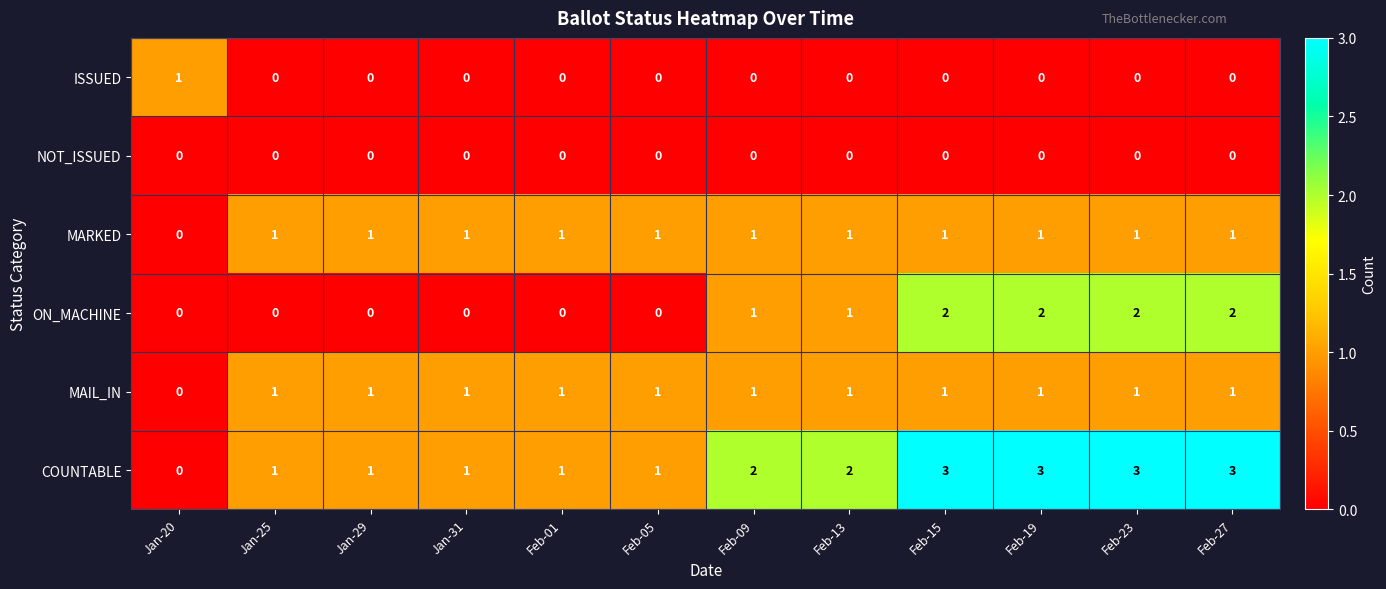

Count the ON_MACHINE values in the range 0 to 2.

12